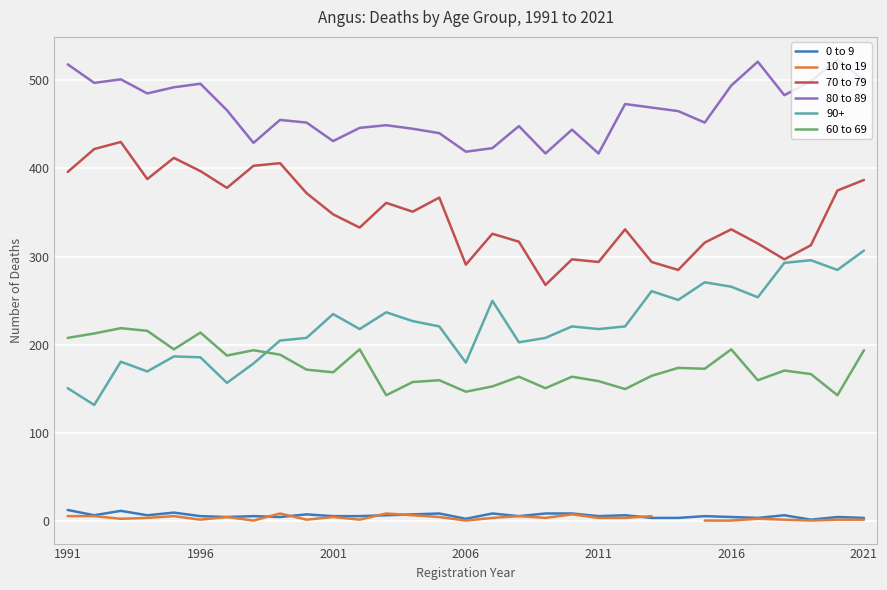

Is it true that 70 to 79 equals 152.2 at 2011?

False